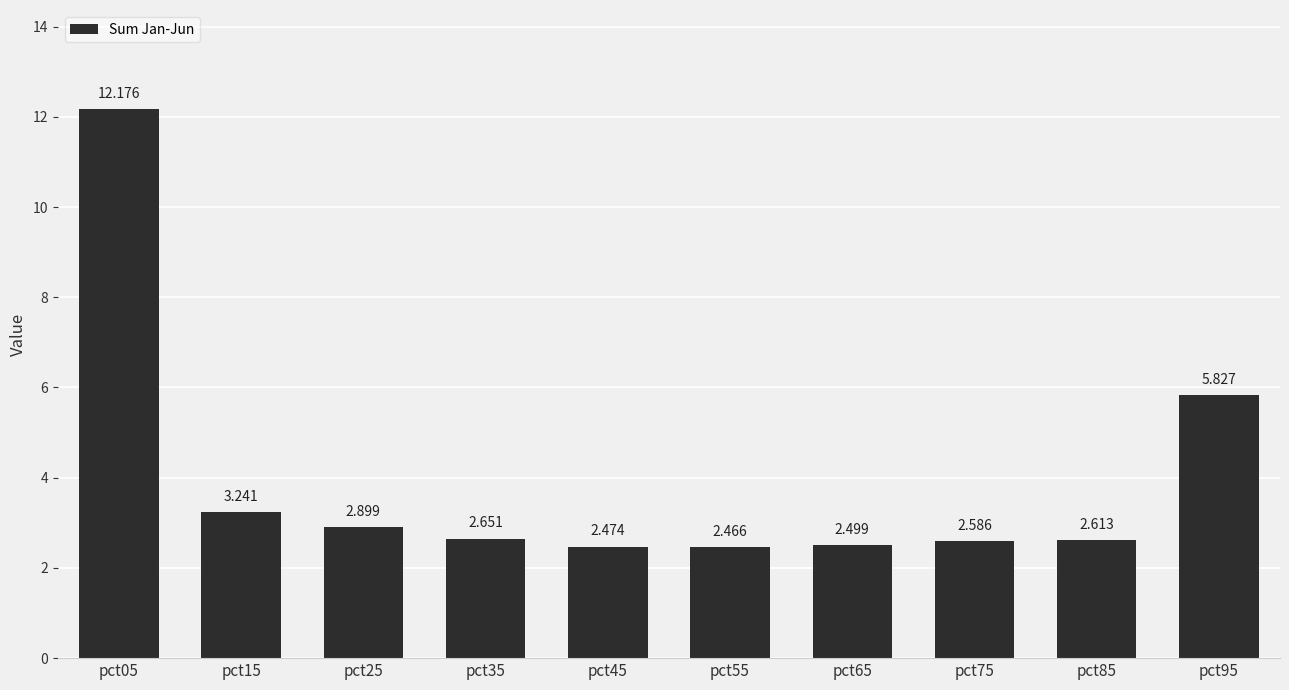

At which category does the chart reach its peak across all series?

pct05